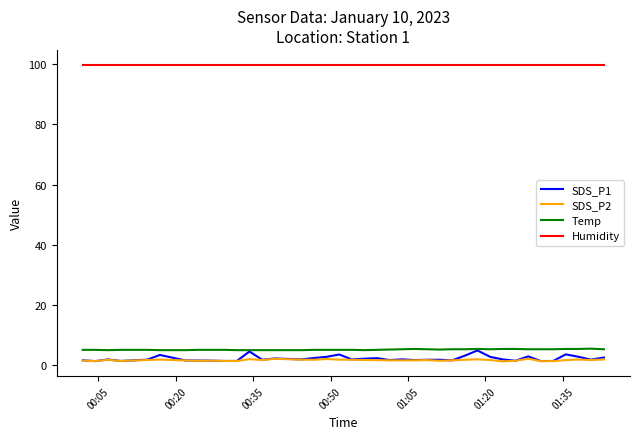

At how many categories does at least one series exceed 97?

40